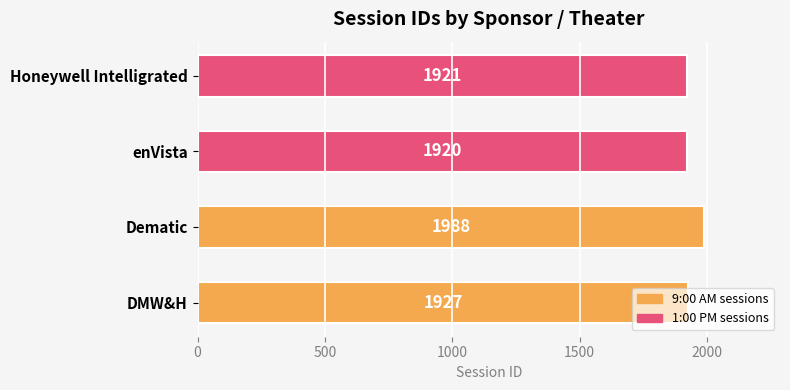

What is the ratio of the value at DMW&H to the value at enVista?

1.0